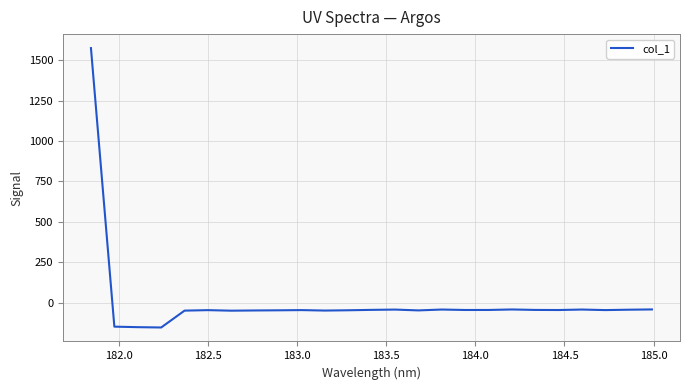

What is the difference between the maximum and minimum values?

1728.7